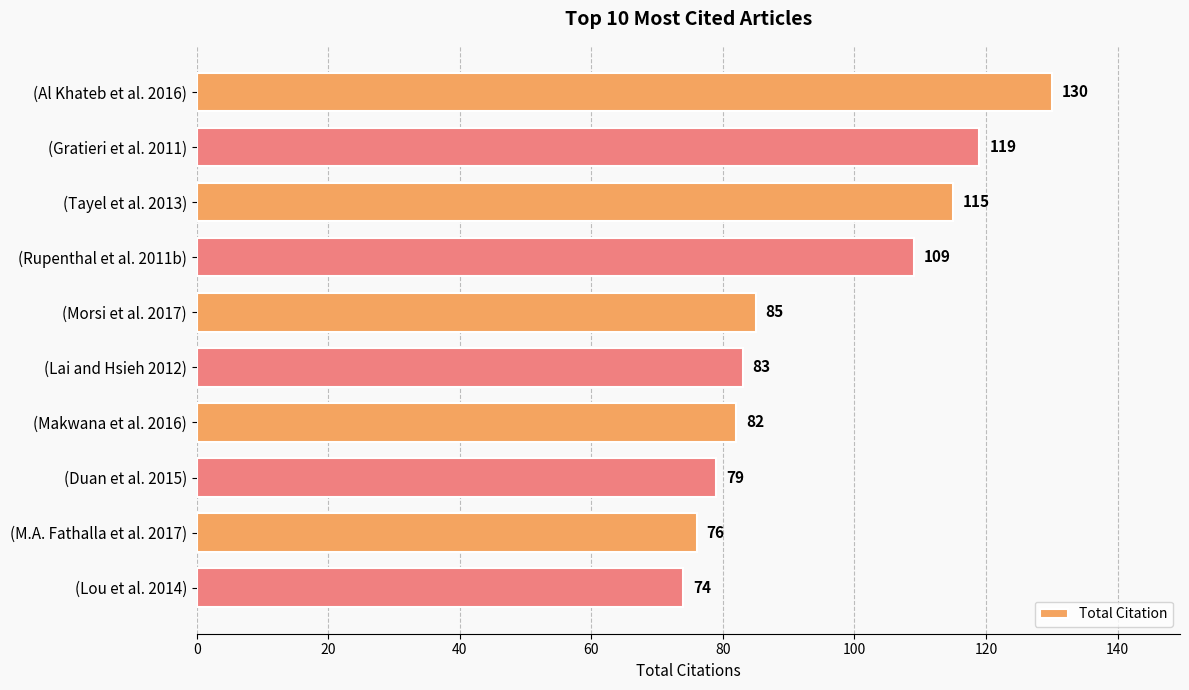

Reading top to bottom, what are all the values shown in this chart?

130	119	115	109	85	83	82	79	76	74